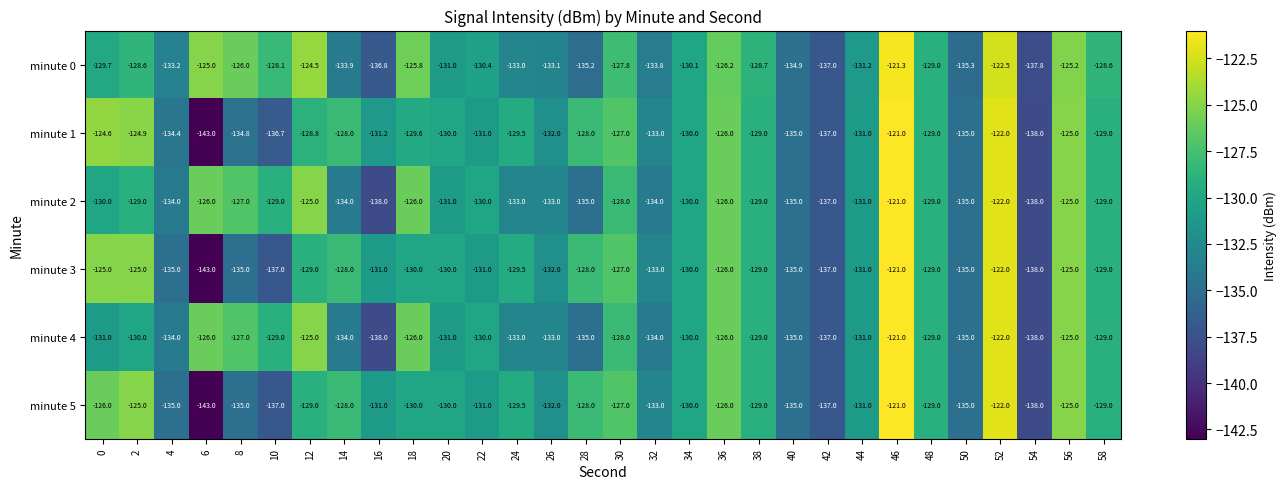

What is the difference between the maximum and minimum values in the minute 3 series?

22.0